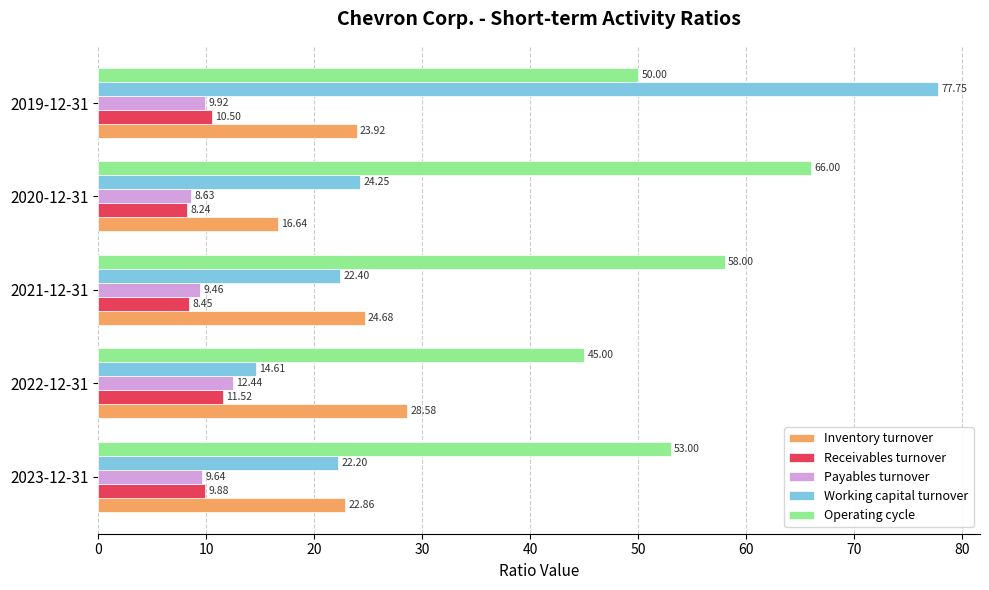

Rank the series at 2019-12-31 from highest to lowest value.

Working capital turnover, Operating cycle, Inventory turnover, Receivables turnover, Payables turnover